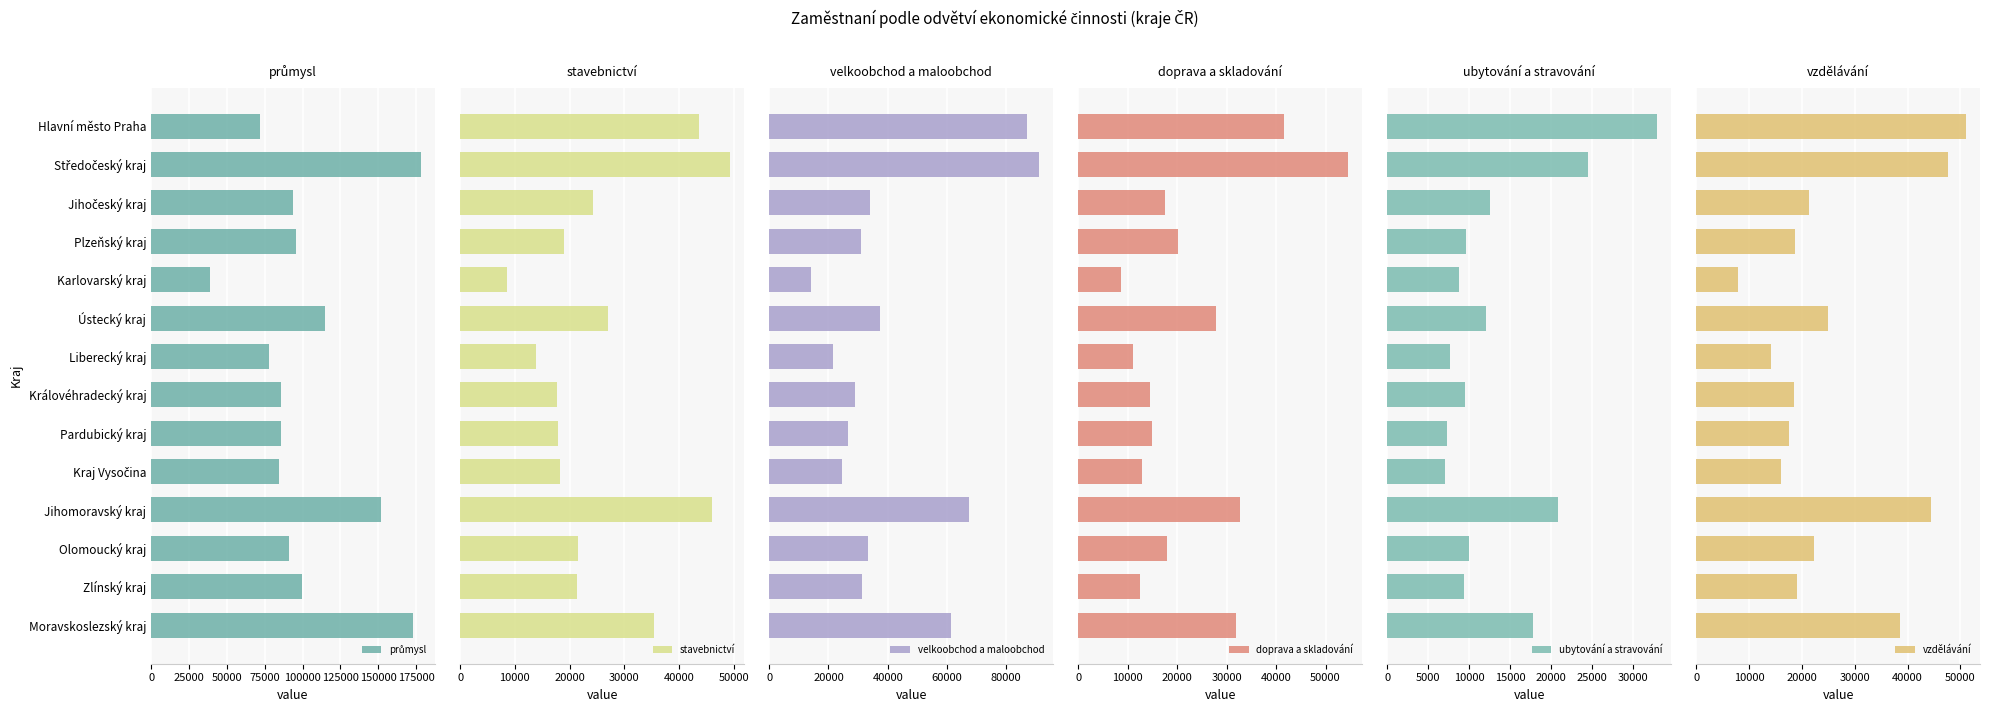

What is the difference between the maximum and minimum values in the stavebnictví series?

40794